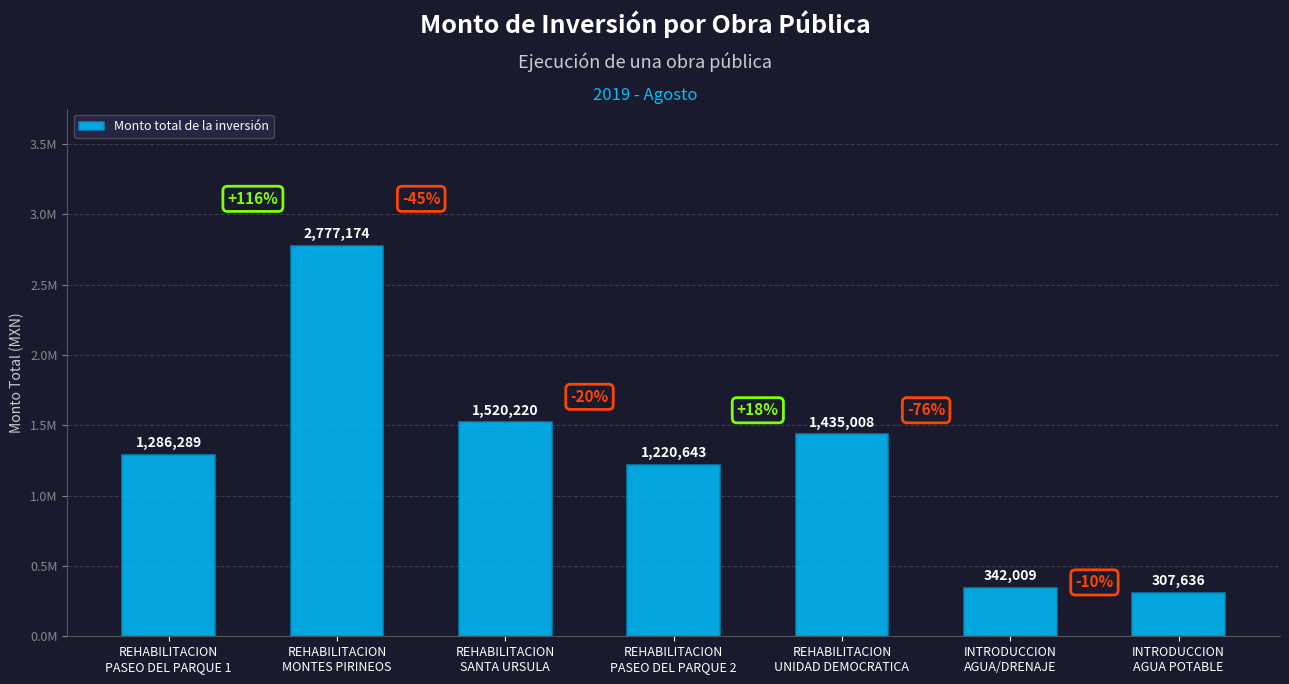

Which label corresponds to the largest value in the chart?

REHABILITACION
MONTES PIRINEOS